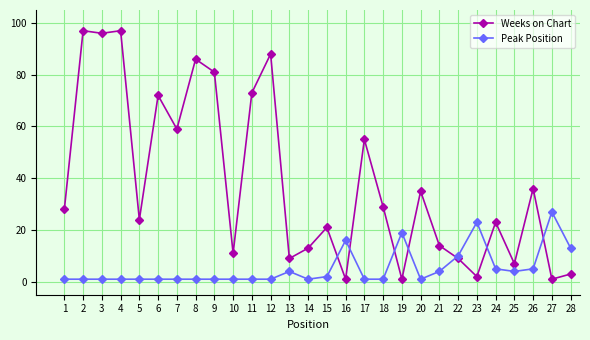

Which series changed the most between 5 and 21?

Weeks on Chart